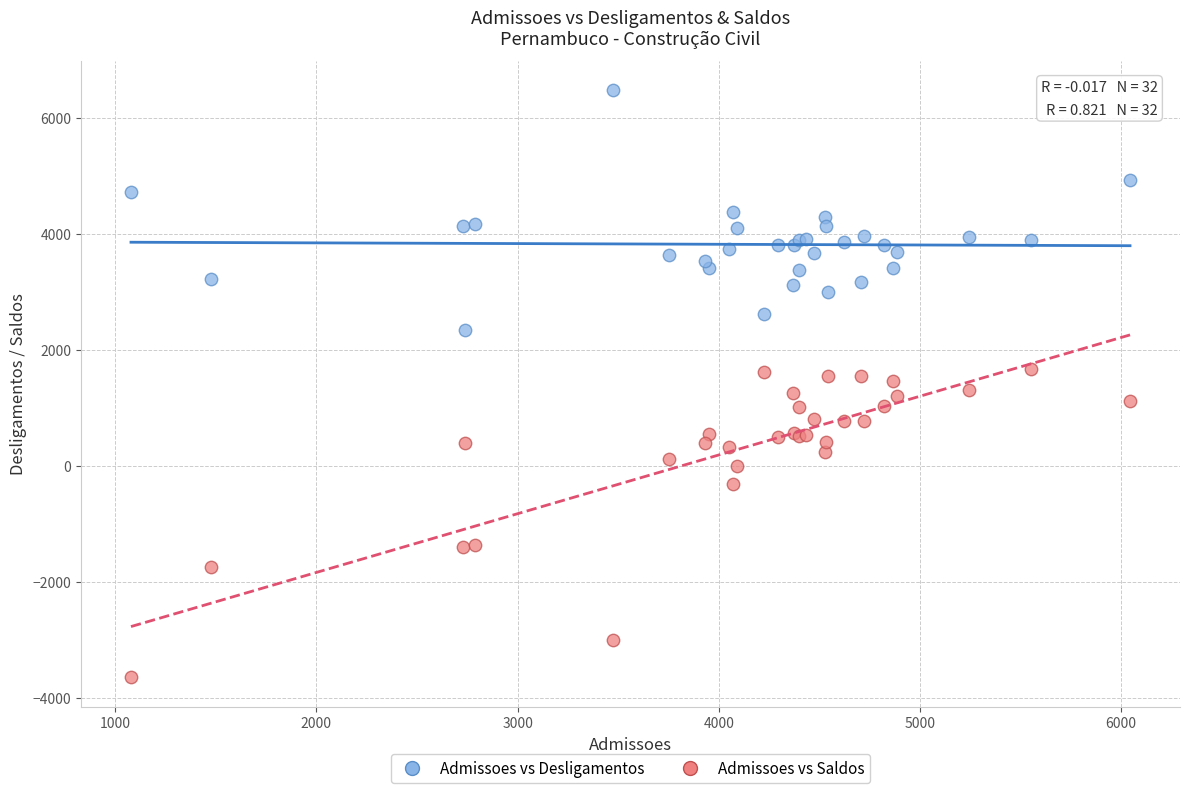

Which series has the widest spread of Y values?

Admissoes vs Saldos